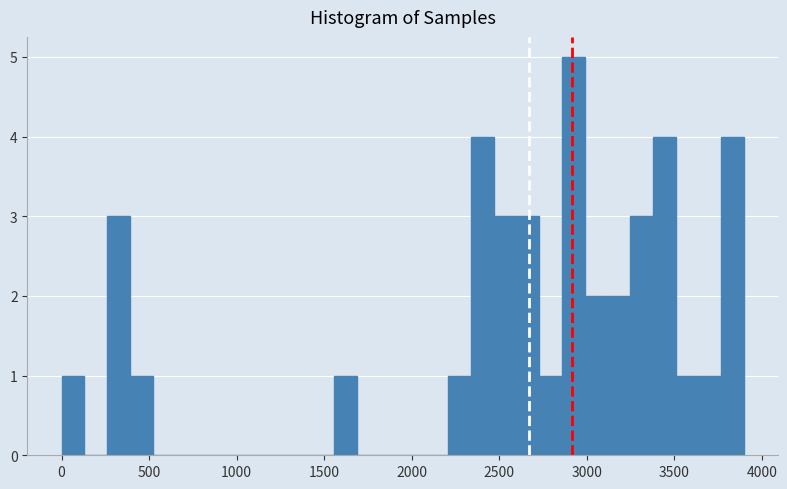

Read against the x-axis, roughly where is the centre of the tallest bar?

2900